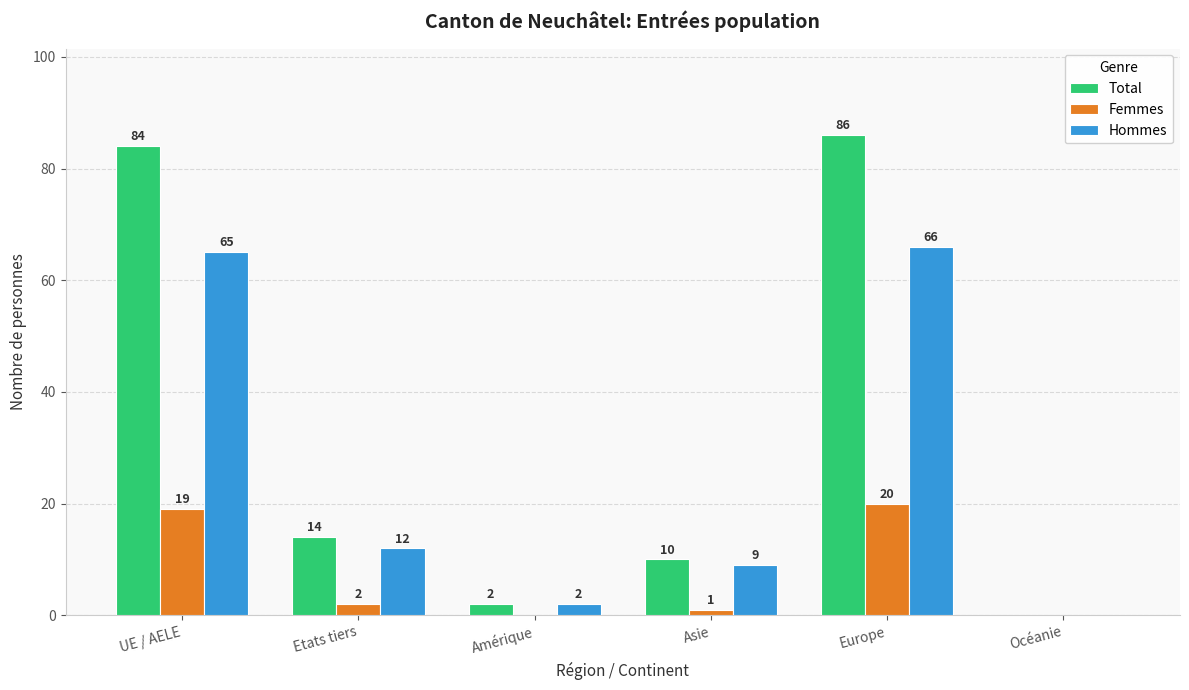

True or false: Femmes has a value of 0 at Amérique.

True